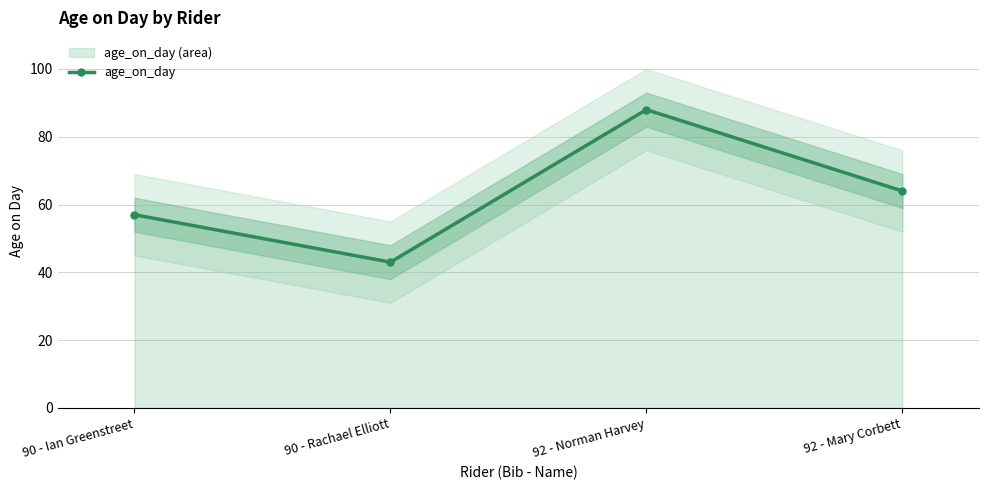

Reading left to right, what are all the values shown in this chart?

90 - Ian Greenstreet=57	90 - Rachael Elliott=43	92 - Norman Harvey=88	92 - Mary Corbett=64